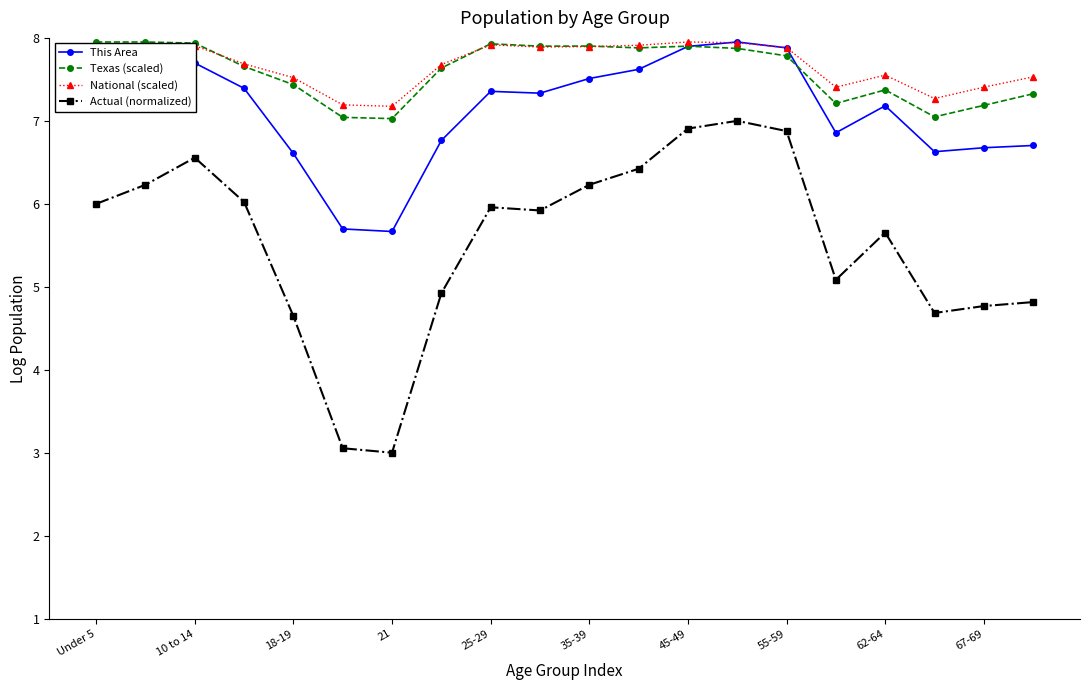

What is the lowest value of the This Area series?

5.7